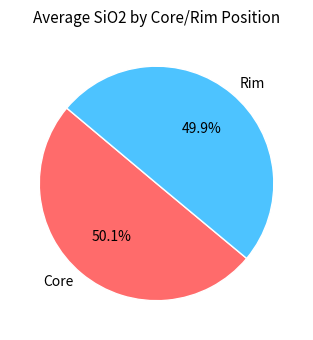

What portion of the pie excludes Rim?

50.1%